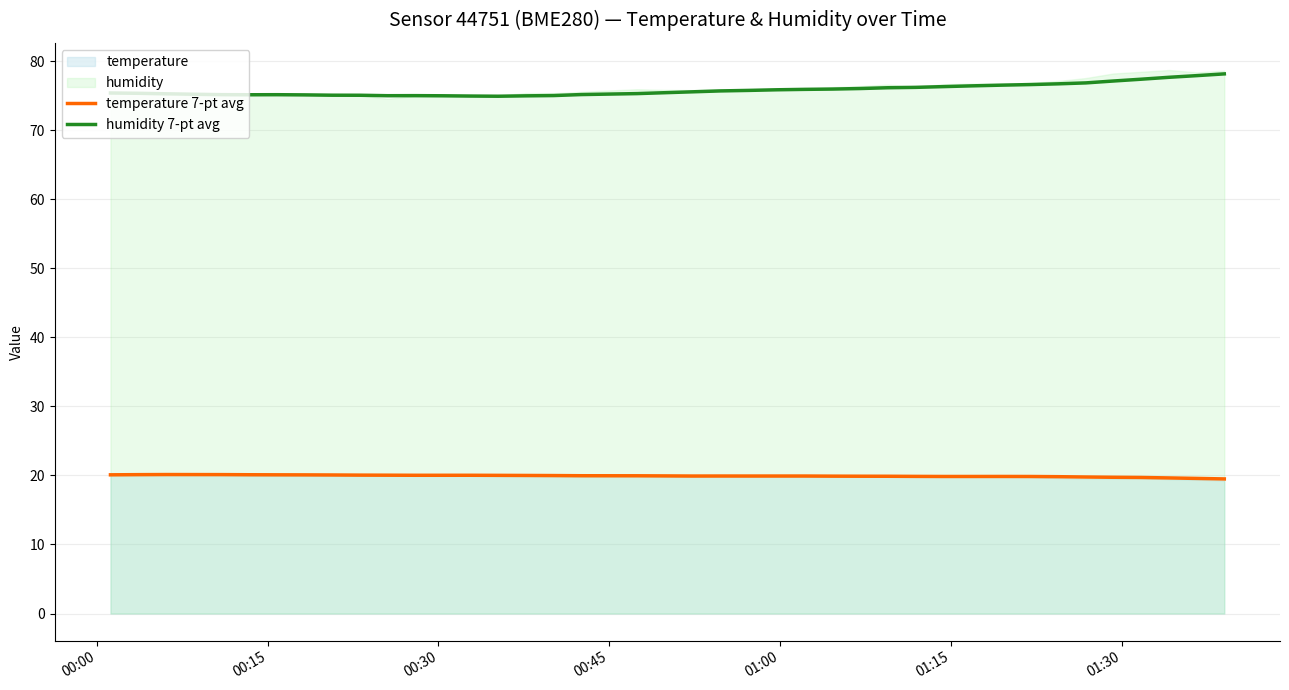

What is the difference between the maximum and second lowest values in the temperature 7-pt avg series?

0.6